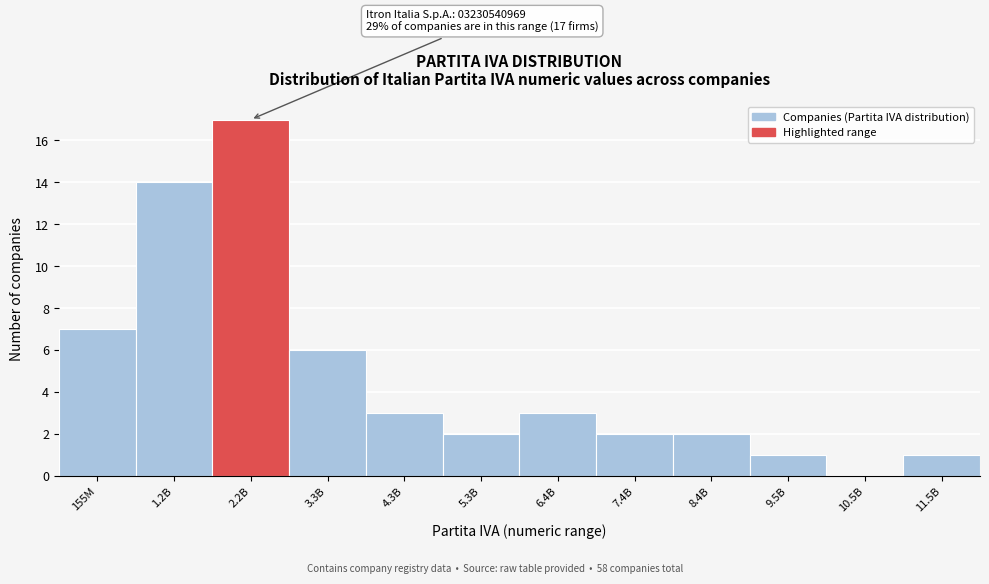

Reading left to right, what are all the values shown in this chart?

155M=7	1.2B=14	2.2B=17	3.3B=6	4.3B=3	5.3B=2	6.4B=3	7.4B=2	8.4B=2	9.5B=1	10.5B=0	11.5B=1